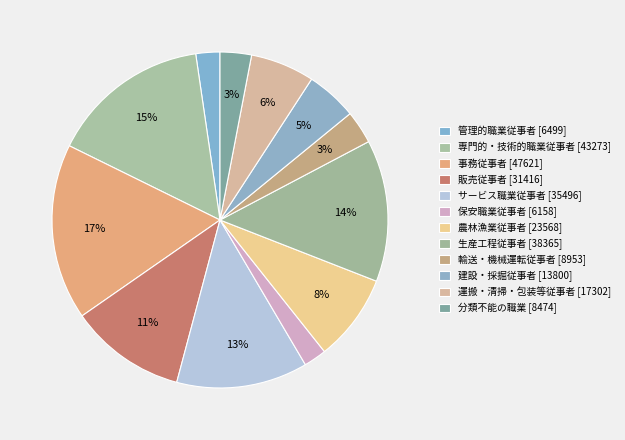

What is the total percentage of 生産工程従事者 and 運搬・清掃・包装等従事者?

19.8%